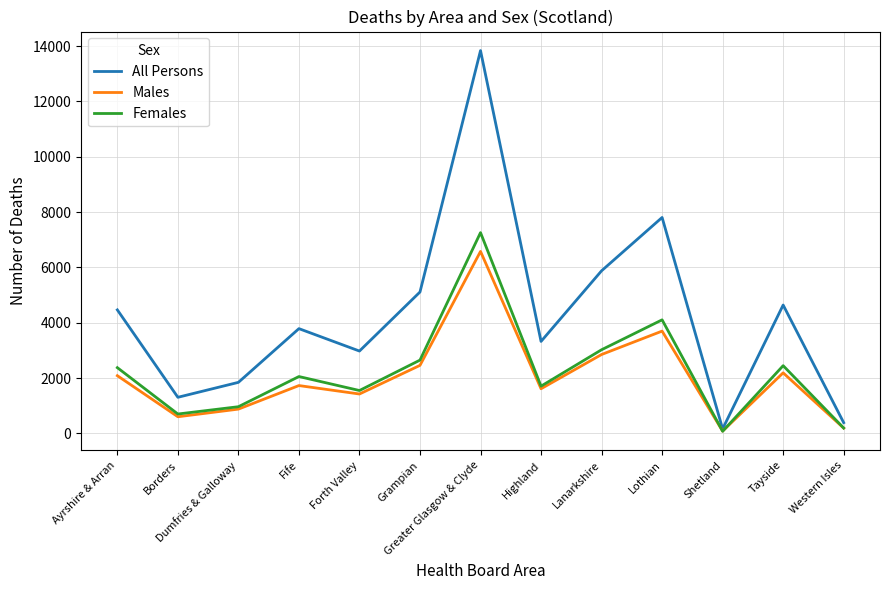

Which series changed the most between Borders and Tayside?

All Persons